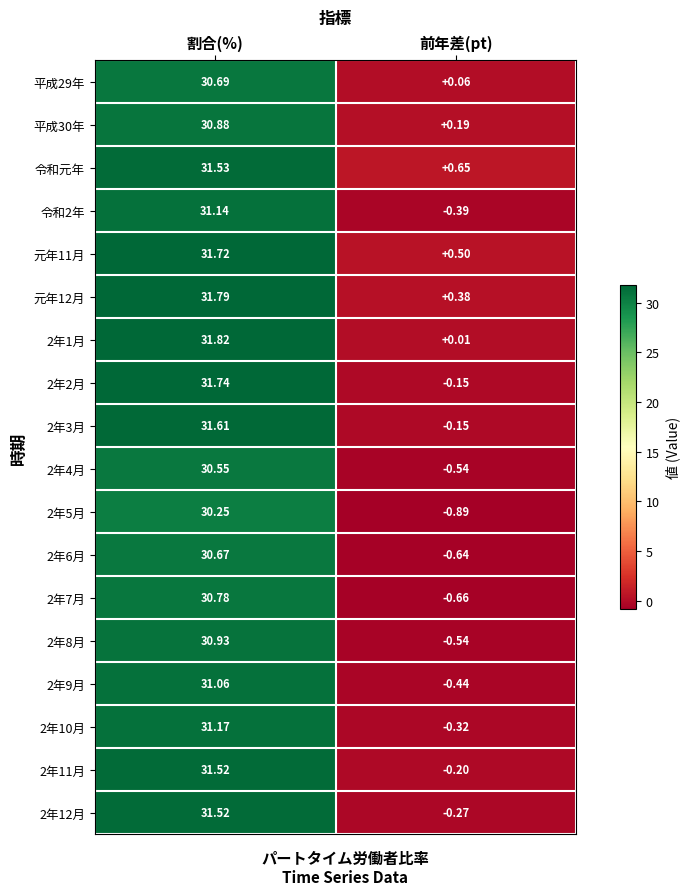

Rank the categories by 2年3月 value from highest to lowest.

割合(%), 前年差(pt)